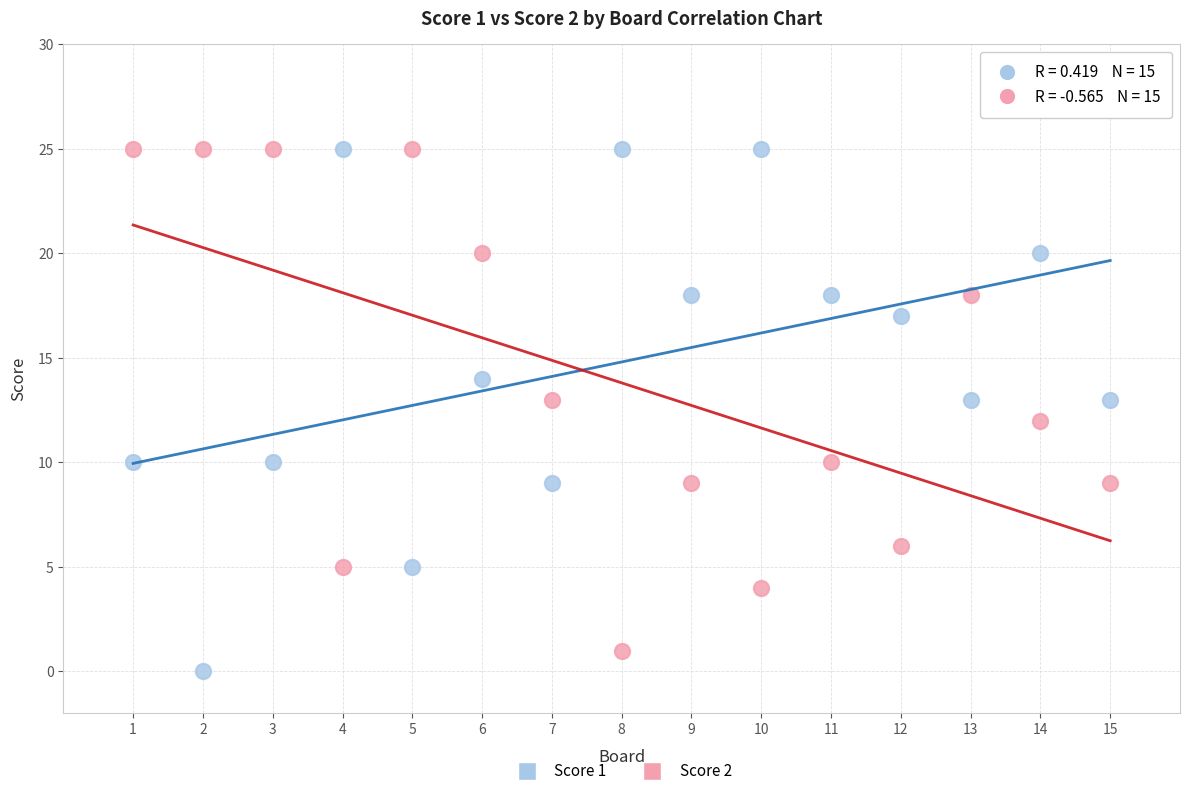

What is the X range (max minus min) for the scatter plot?

14